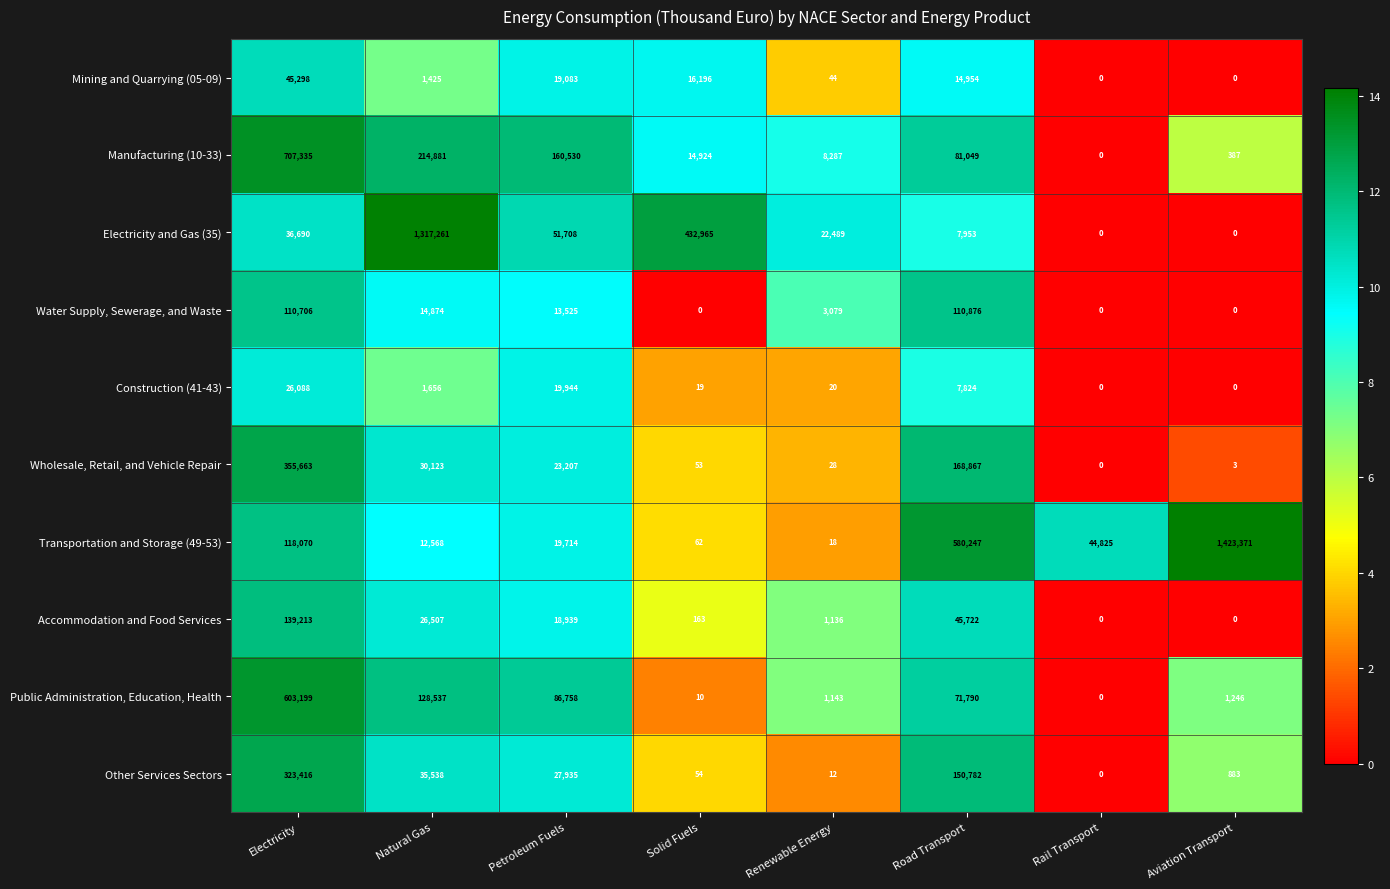

The value of Mining and Quarrying (05-09) at Aviation Transport is 0. True or false?

True